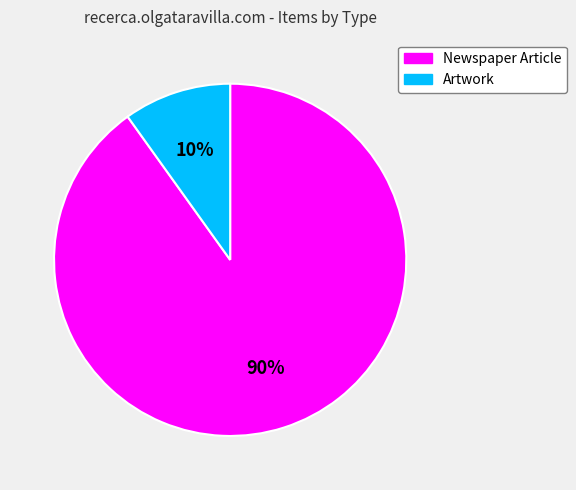

Which has a higher value, Newspaper Article or Artwork?

Newspaper Article